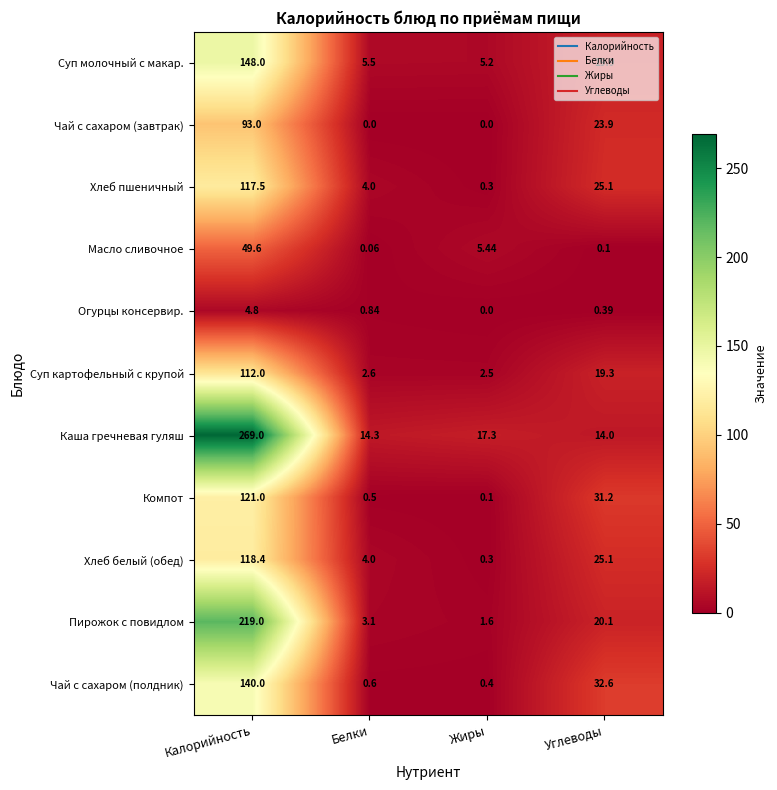

Which series has the widest spread of values?

Каша гречневая гуляш